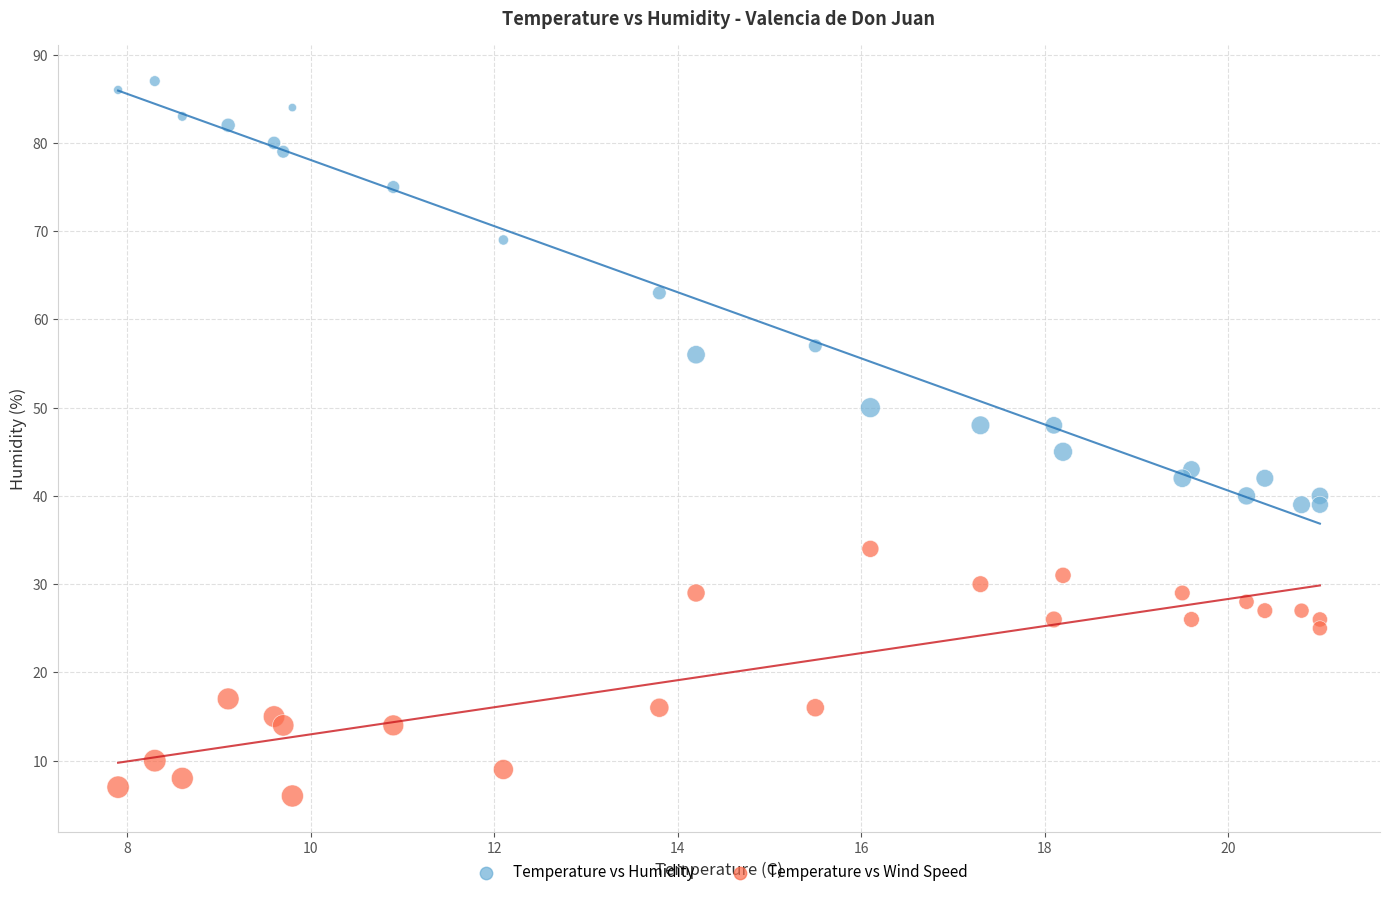

In the Temperature vs Wind Speed series, what Y value is closest to 20?

17